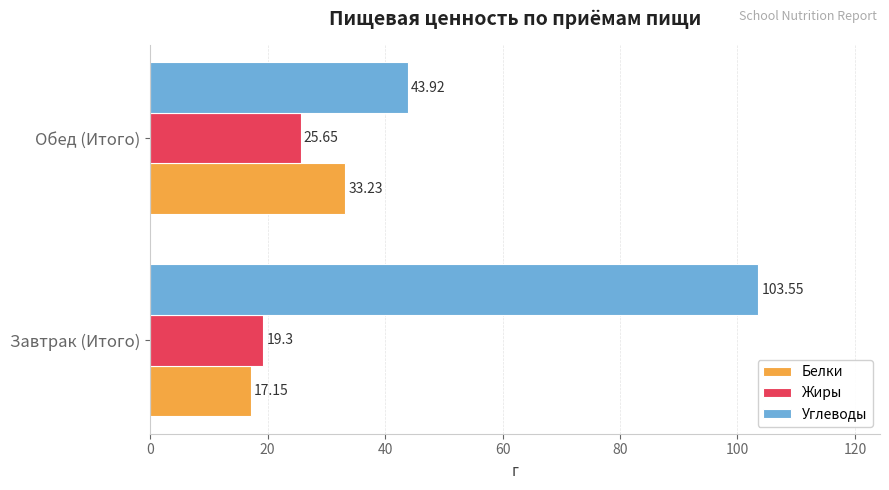

Between Завтрак (Итого) and Обед (Итого), which series saw the biggest shift?

Углеводы